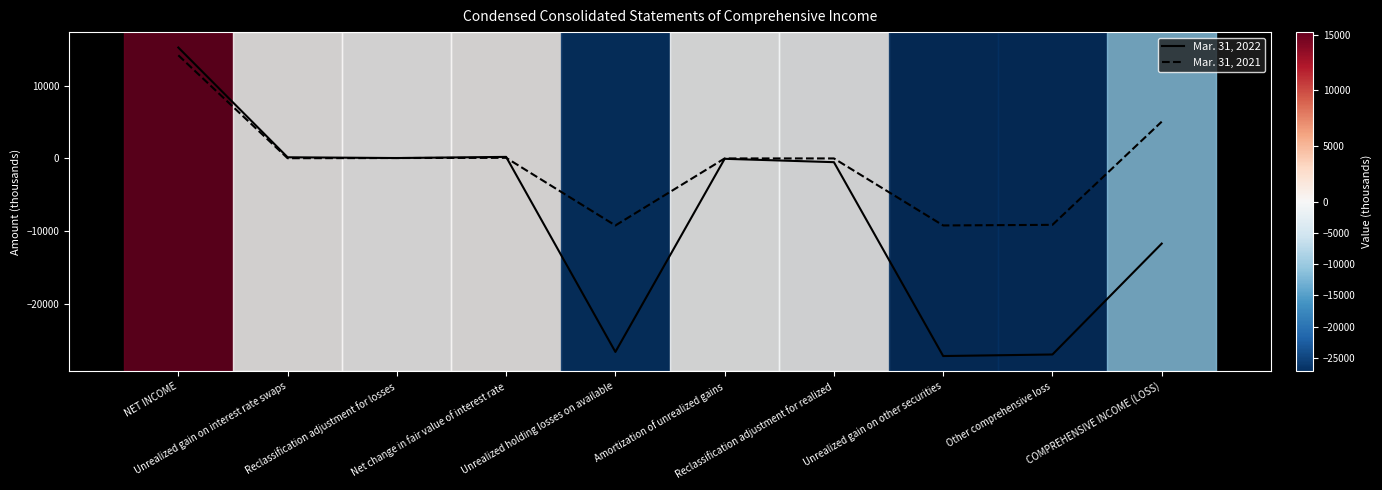

Rank the series by their maximum value, from highest to lowest.

Mar. 31, 2022, Mar. 31, 2021